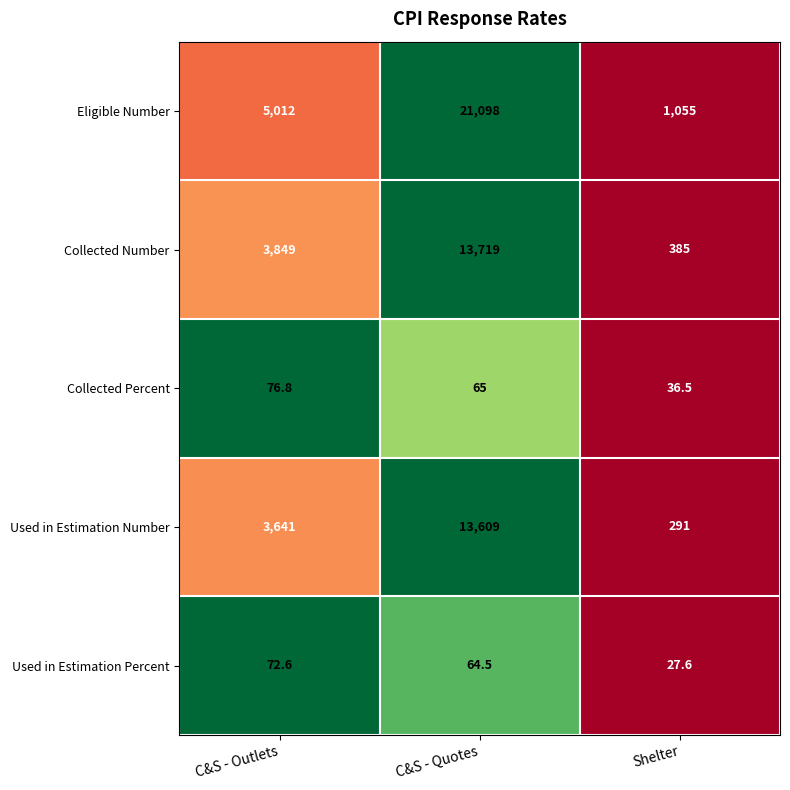

What is the sum of the Used in Estimation Percent values at Shelter and C&S - Outlets?

100.2